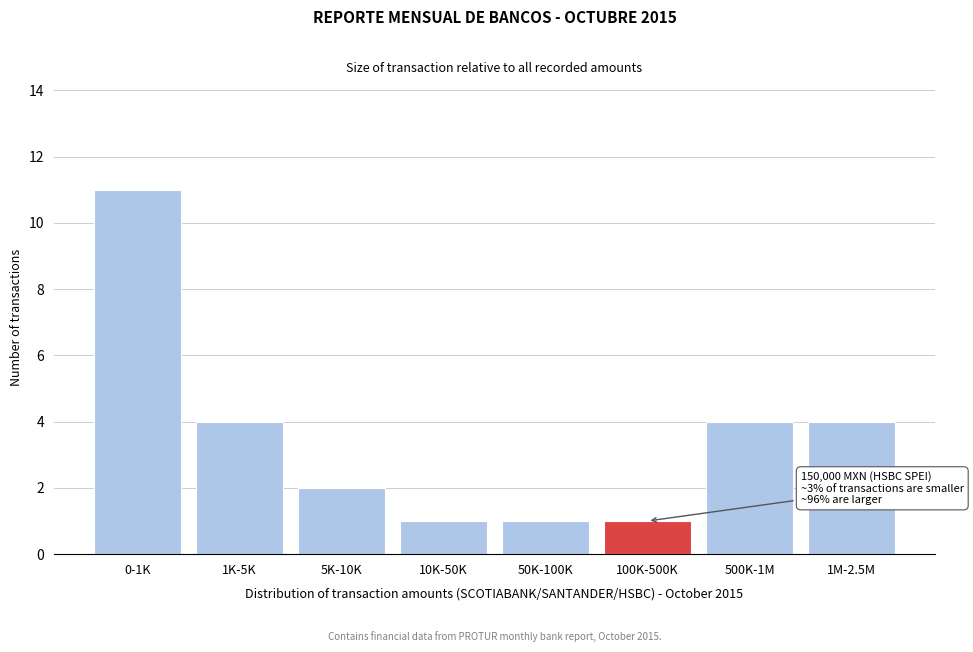

Reading left to right, transcribe all the data shown in this chart.

11	4	2	1	1	1	4	4